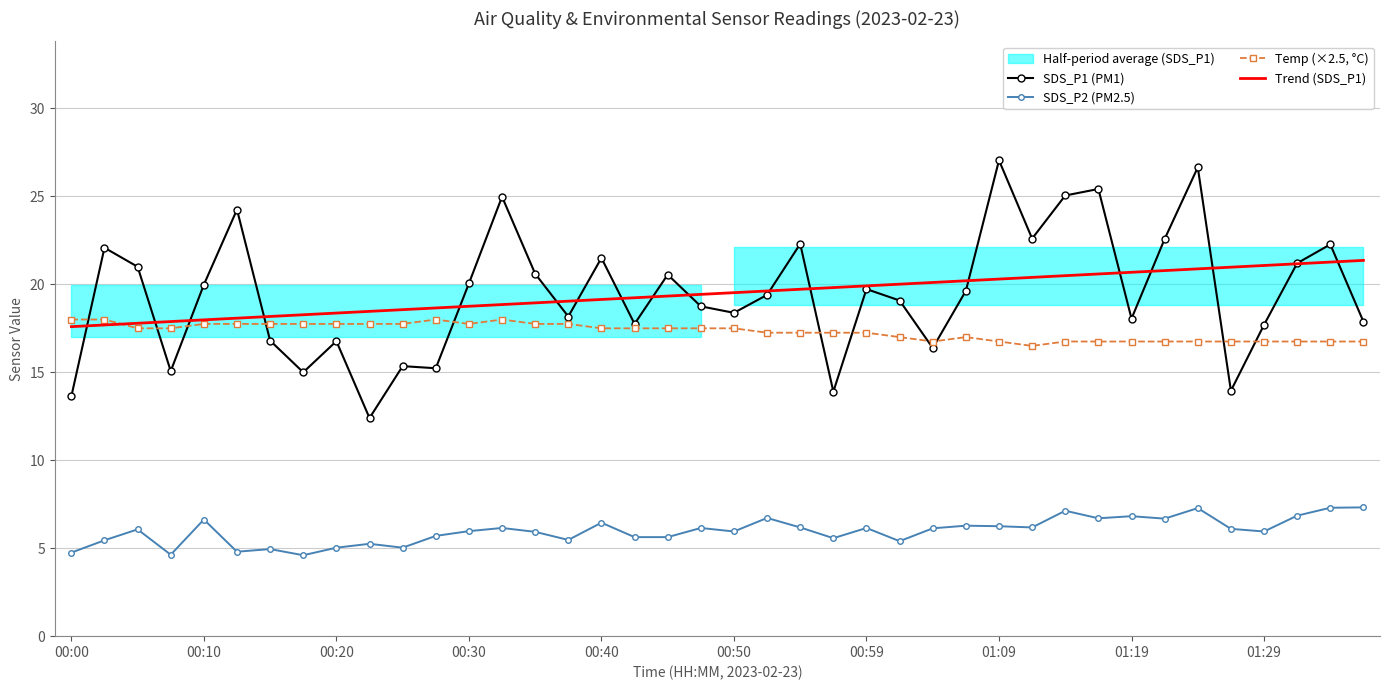

True or false: Temp (×2.5, °C) and SDS_P2 (PM2.5) cross at least once.

False